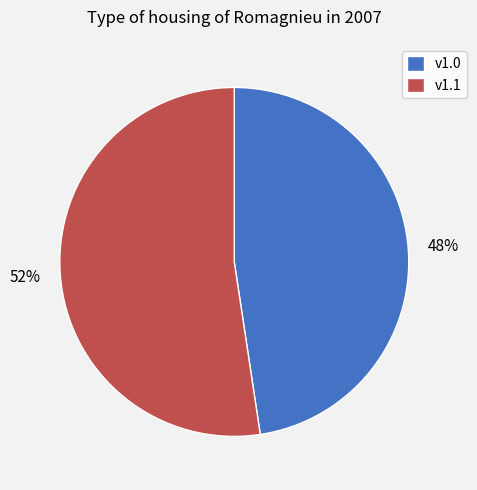

Is it true that v1.1 is 52% of the pie?

True